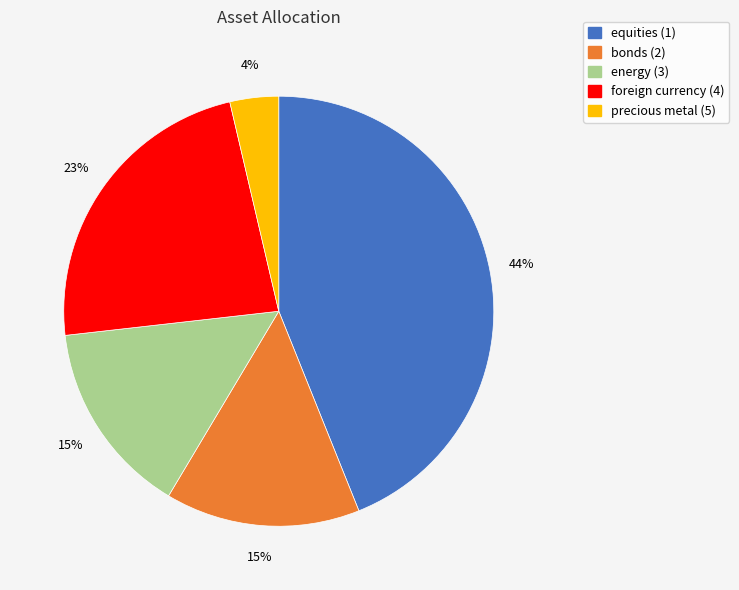

True or false: precious metal (5) accounts for 4% of the total.

True